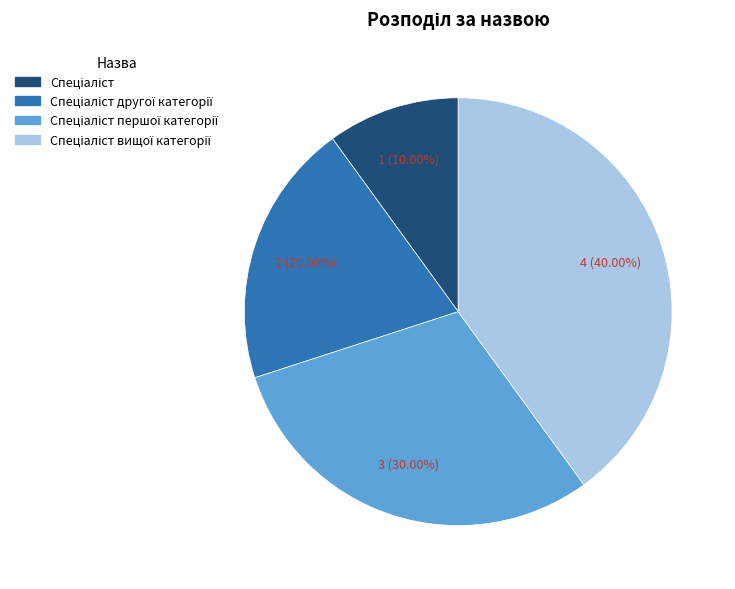

Is there any slice that represents more than half of the pie?

No